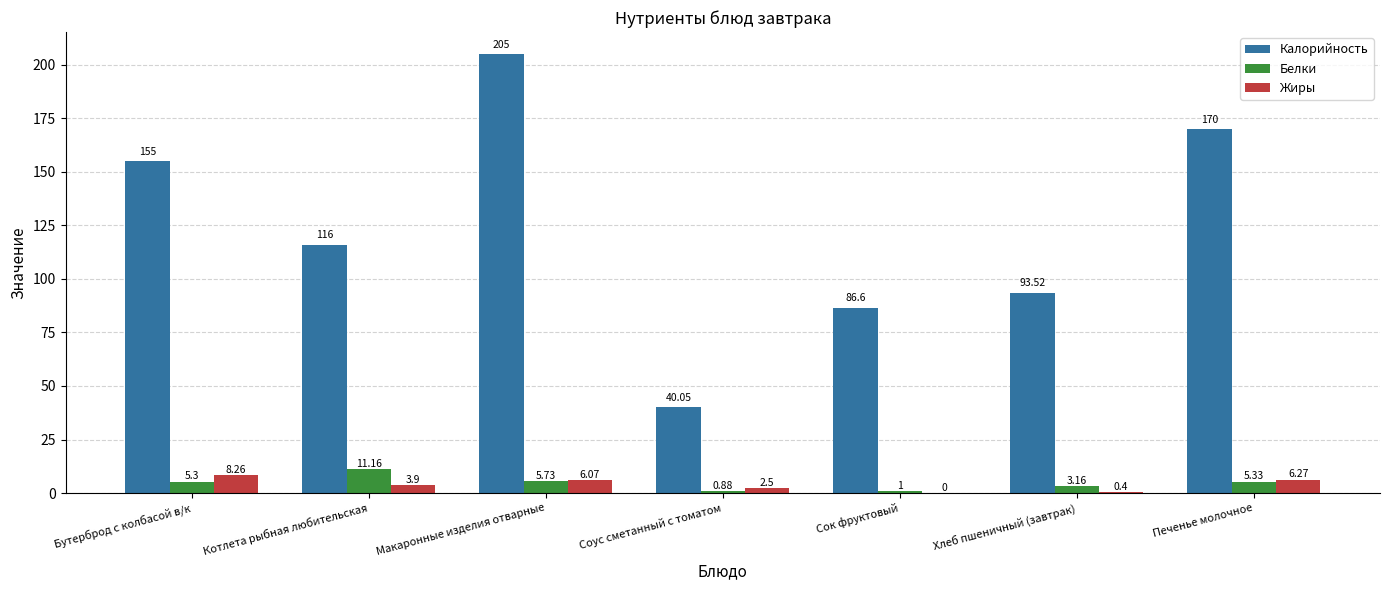

What is the sum of all Белки values?

32.6